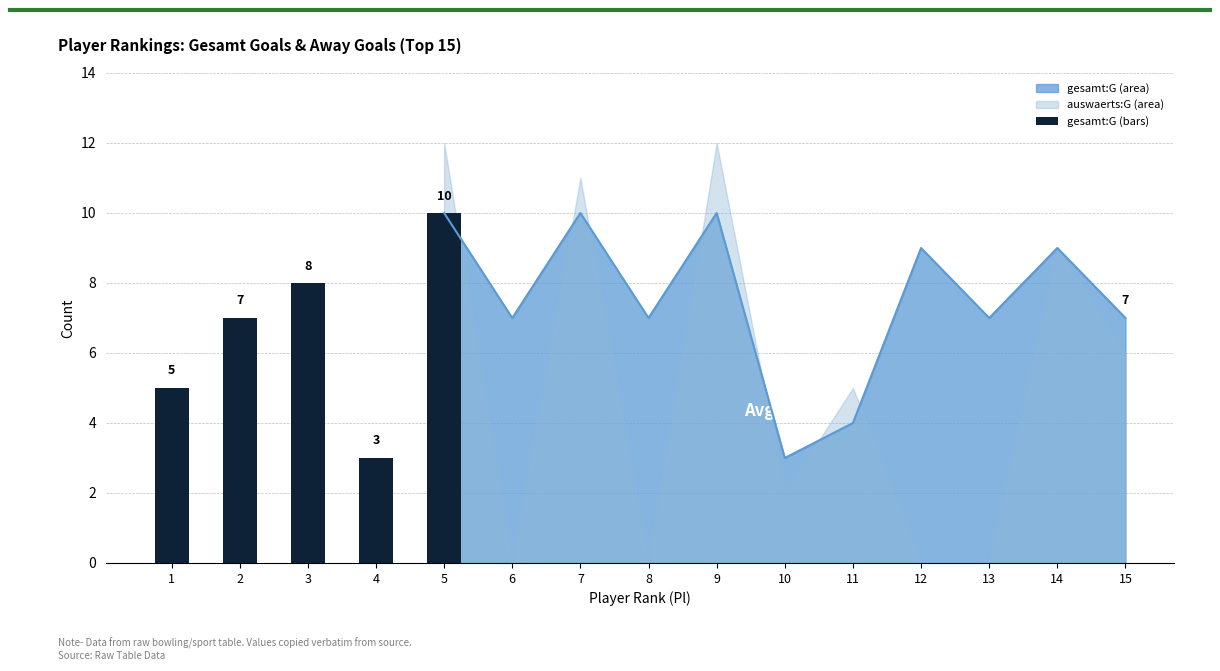

Reading left to right, extract all data points from this chart.

5	7	8	3	10